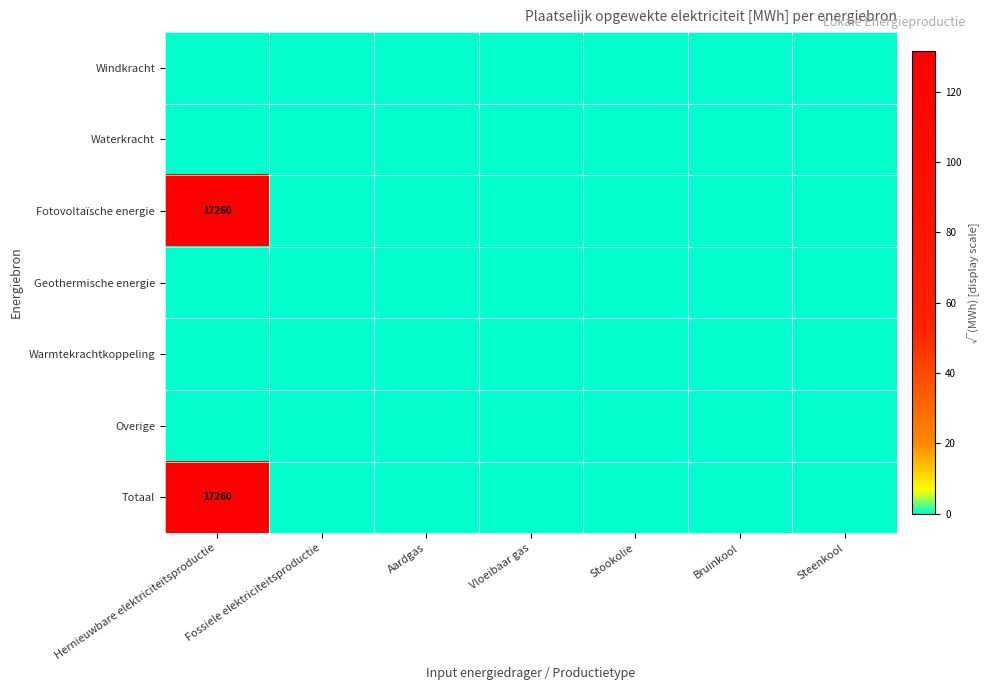

The Fotovoltaïsche energie series shows 201.9 at Hernieuwbare elektriciteitsproductie. True or false?

False